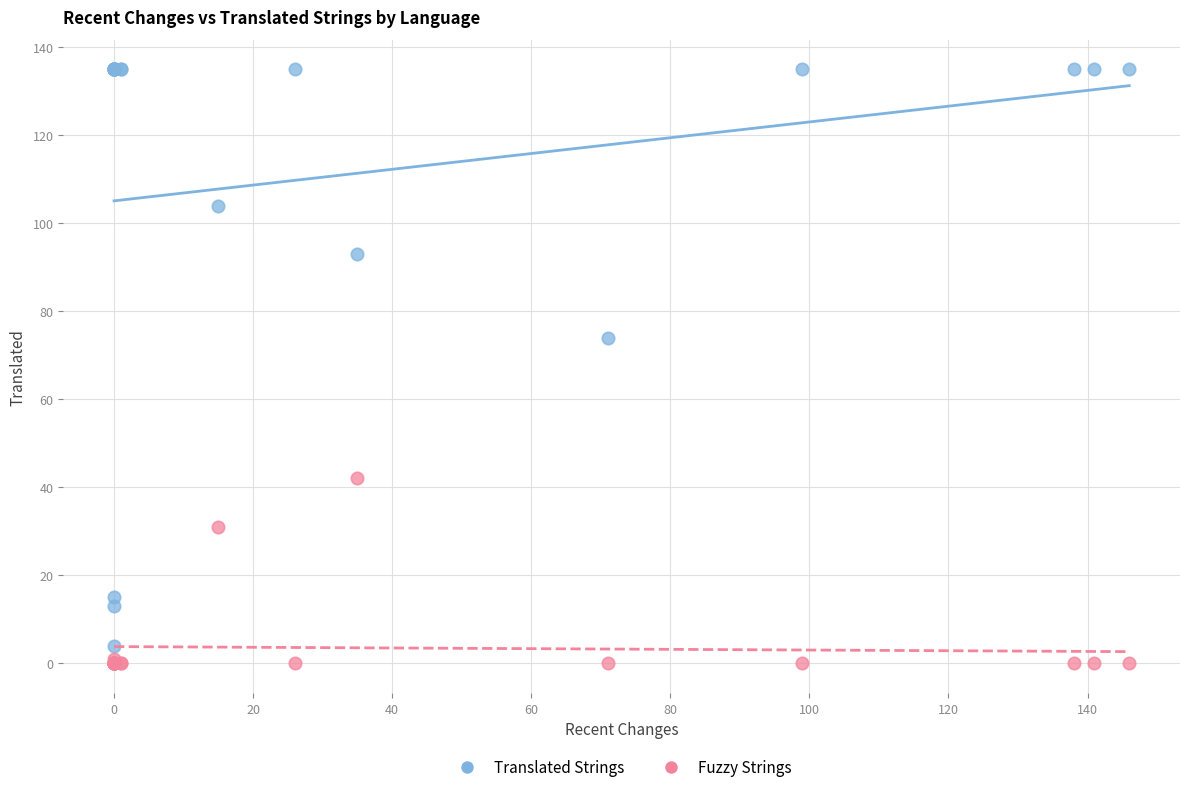

Across all series, what Y value is closest to 67?

74